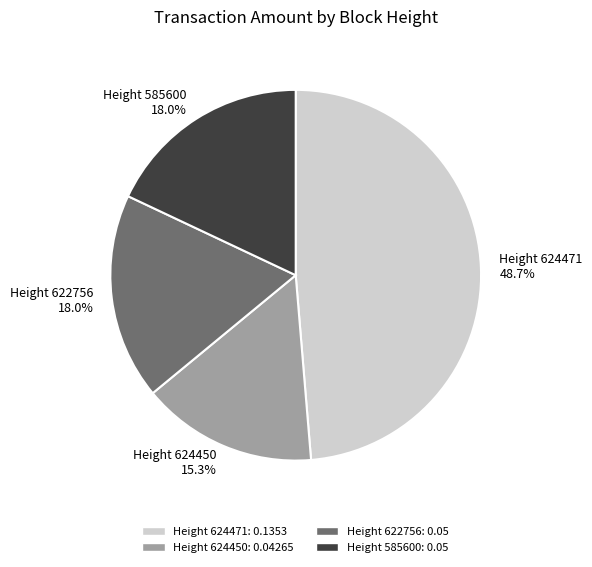

To the nearest percent, what is the average slice percentage?

25%